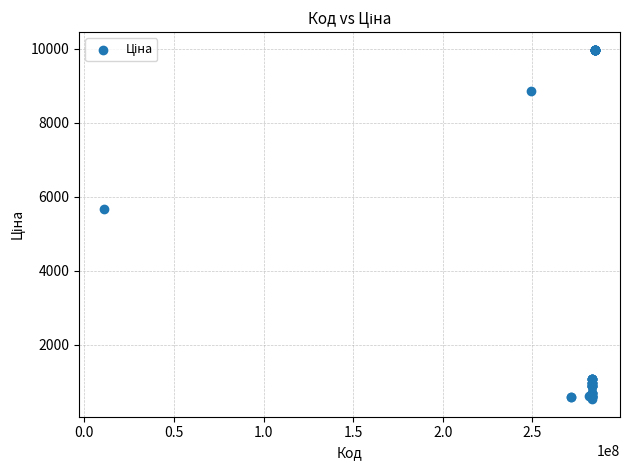

What Y value in the scatter plot is closest to 5253?

5673.8